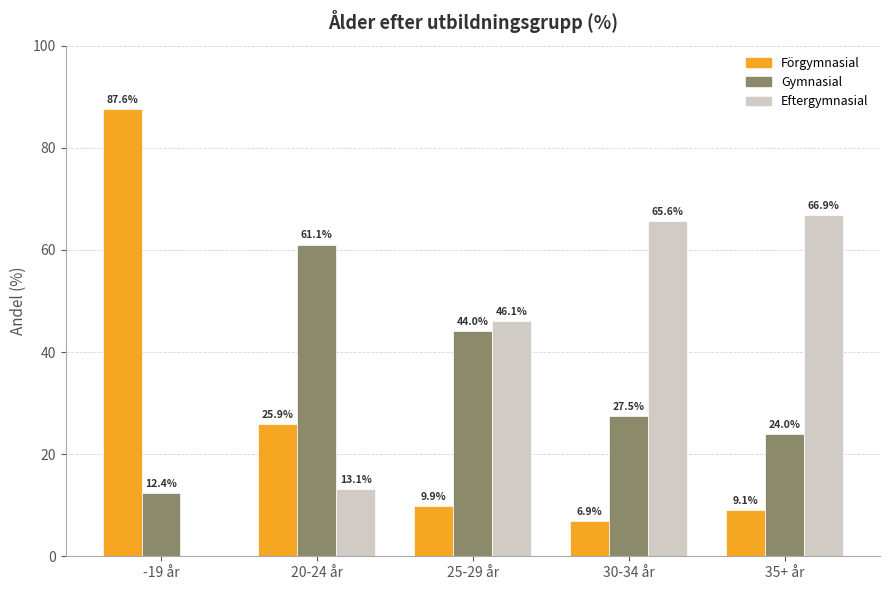

Which series has the largest total across all categories?

Eftergymnasial